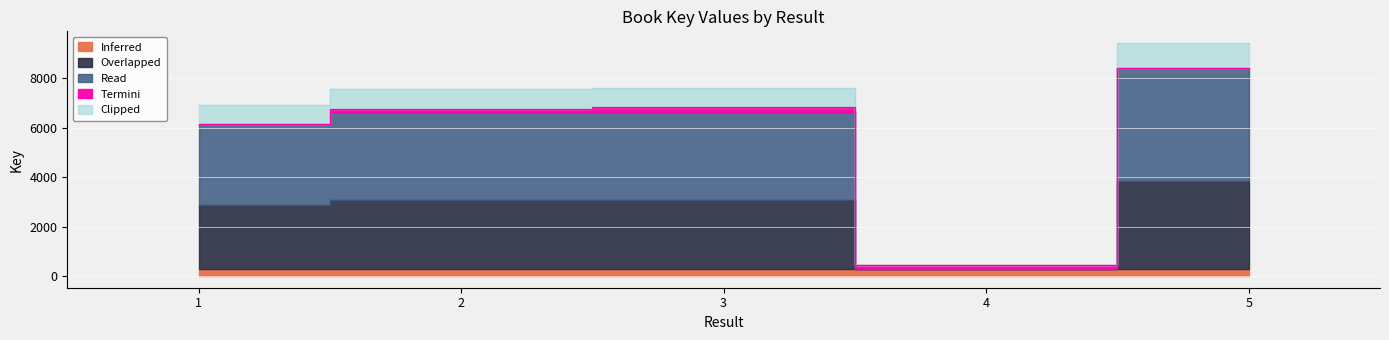

True or false: the data shows 6891.7 at 1.

True